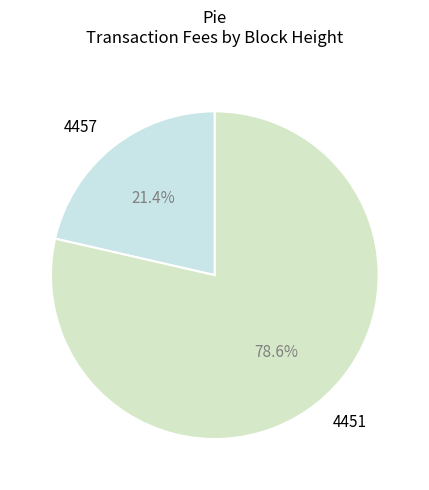

To the nearest percent, what percentage of the pie is 4457?

21%